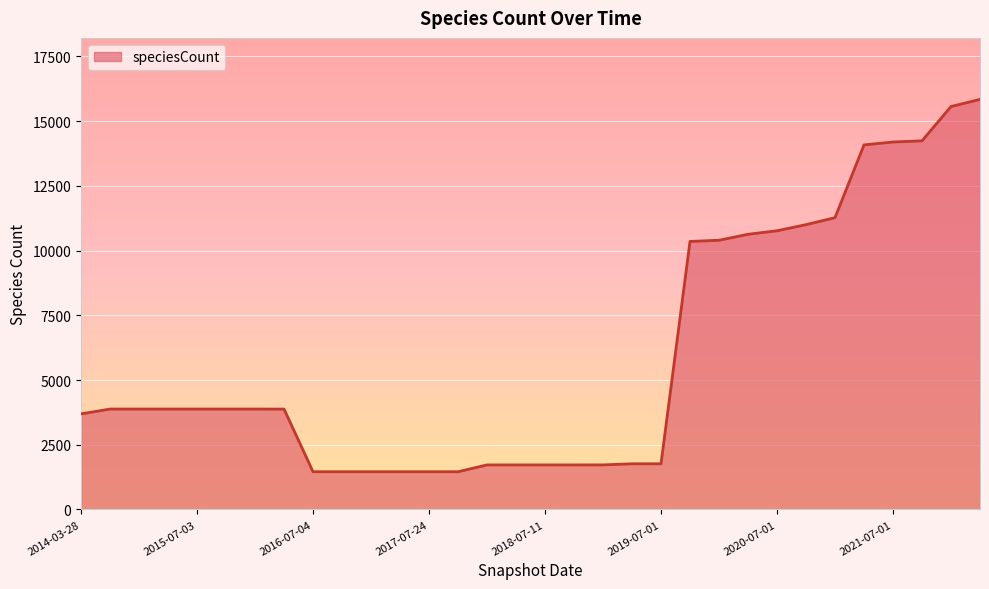

What is the maximum value shown in the chart?

15837